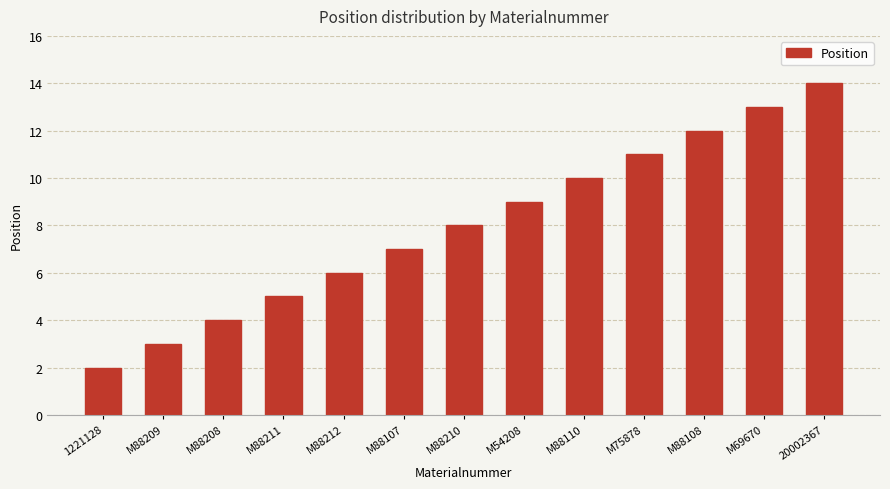

List the labels in order of value, smallest first.

1221128, M88209, M88208, M88211, M88212, M88107, M88210, M54208, M88110, M75878, M88108, M69670, 20002367